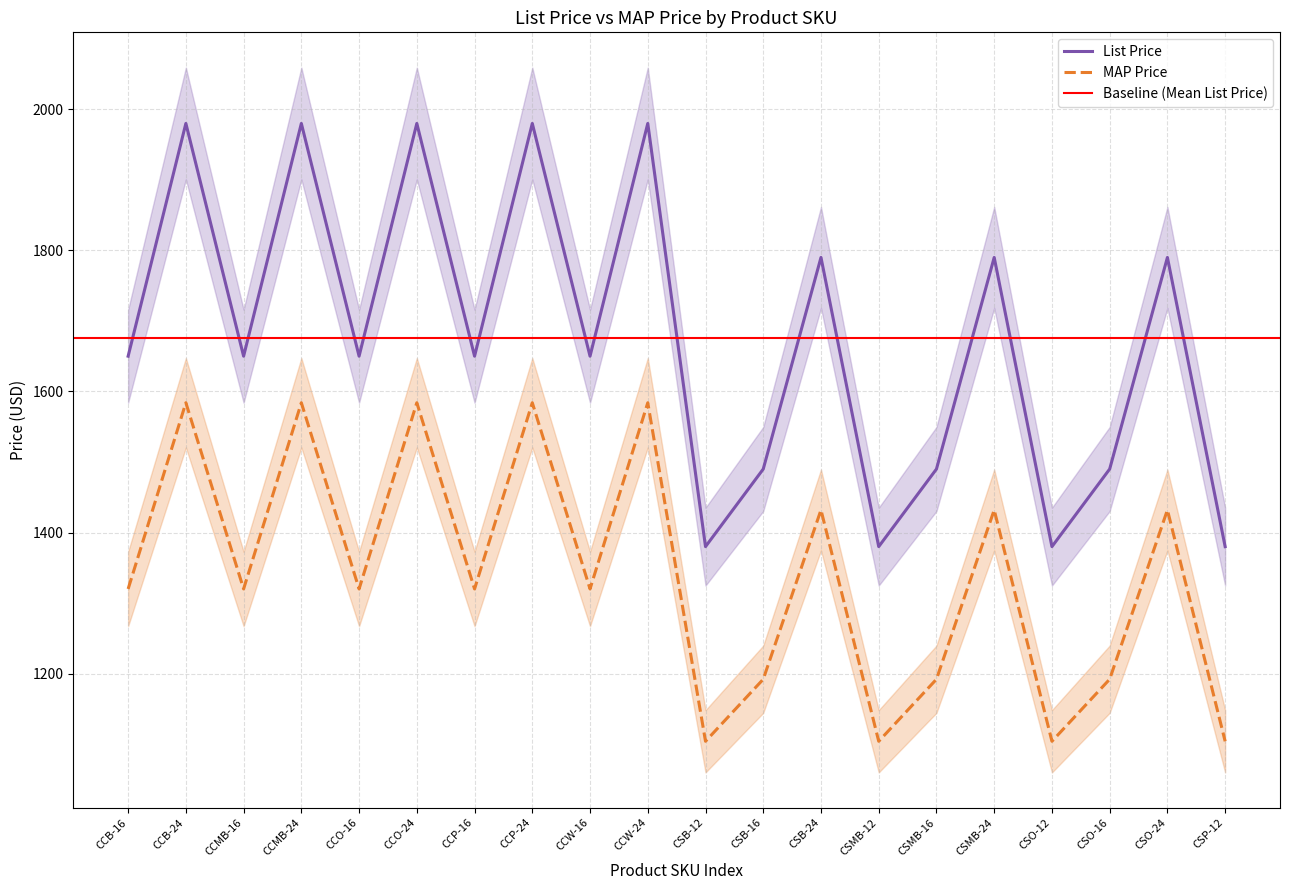

The value of MAP Price at CCMB-24 is 2264. True or false?

False